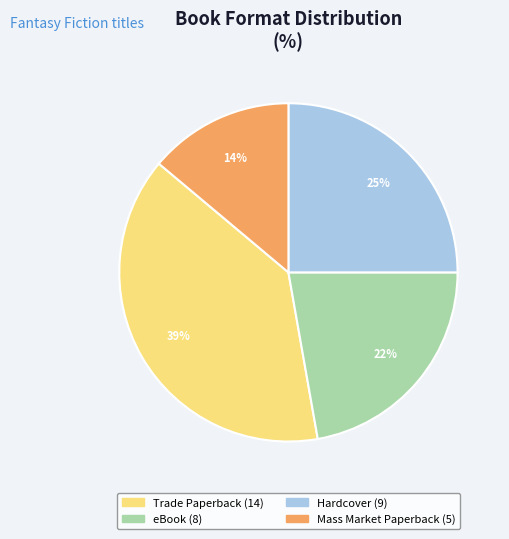

Is there a majority slice in this chart?

No